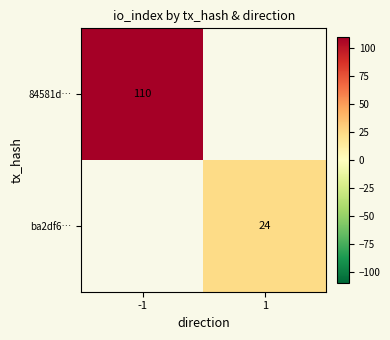

How many categories are shown in the chart?

2